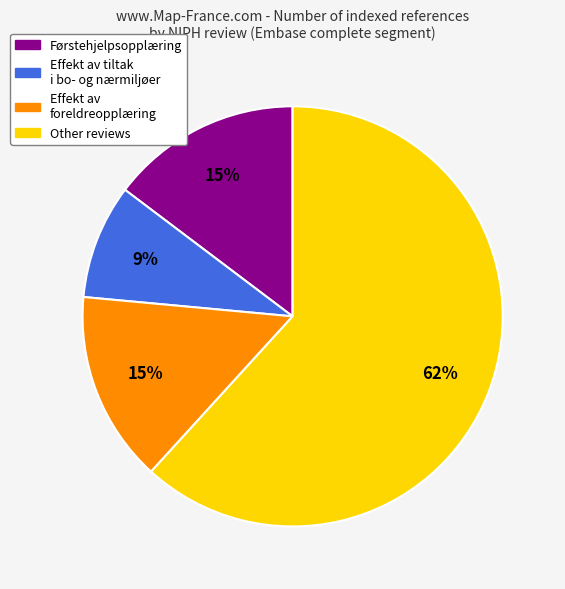

How many segments does this pie chart have?

4